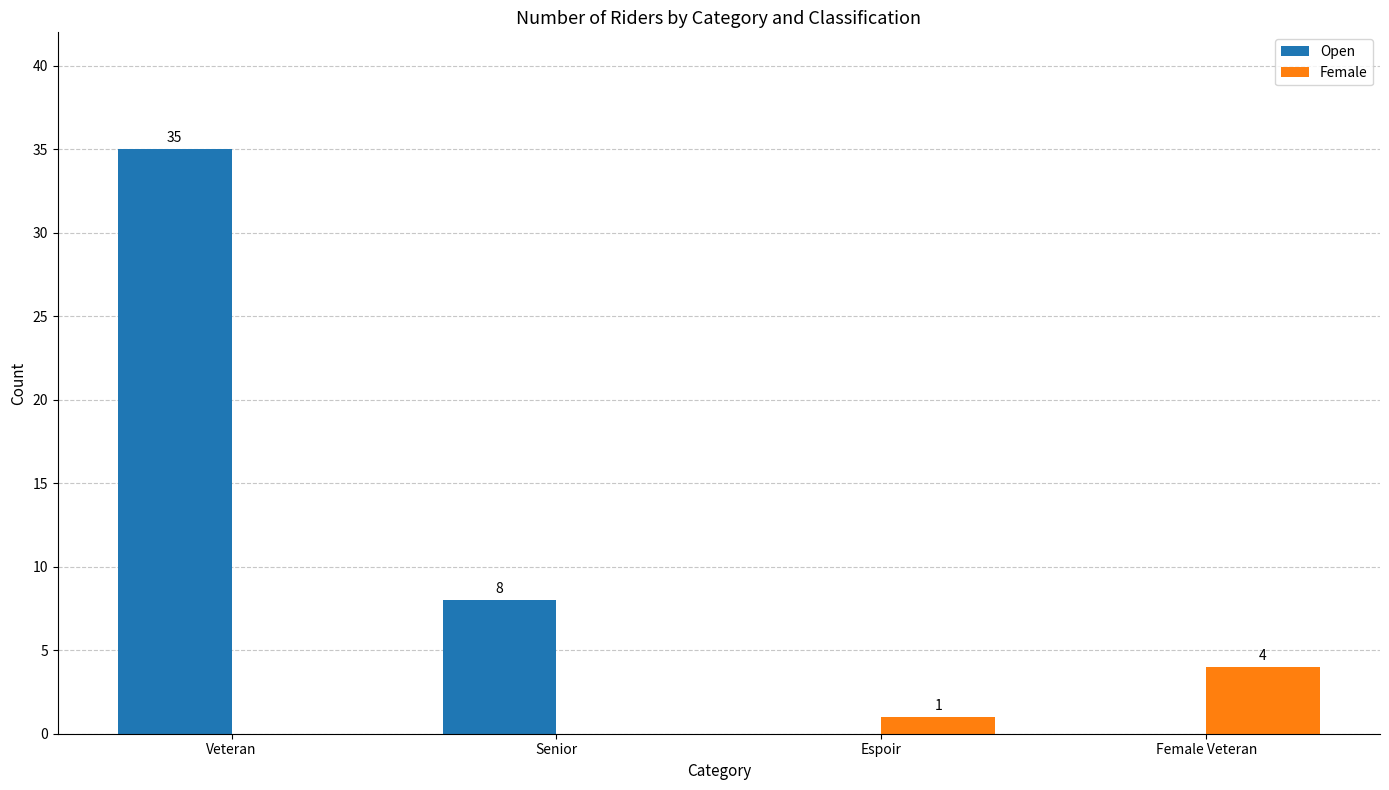

Read the Female value at Female Veteran.

4